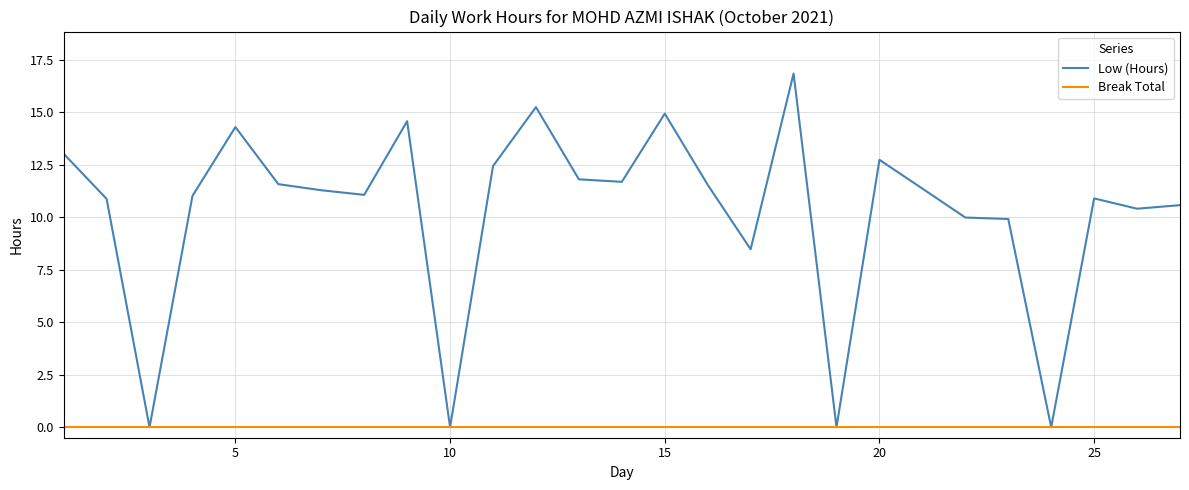

Which series has the largest range (max minus min)?

Low (Hours)